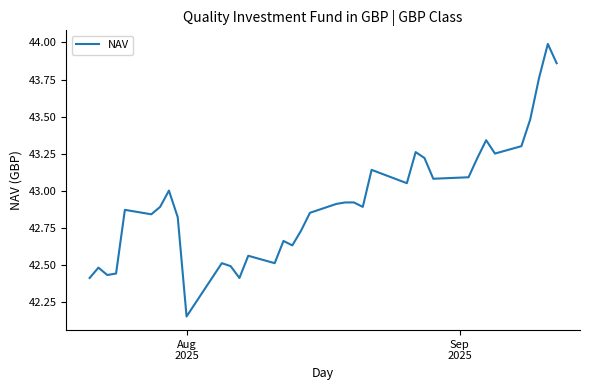

What is the difference between the maximum and minimum values?

1.8